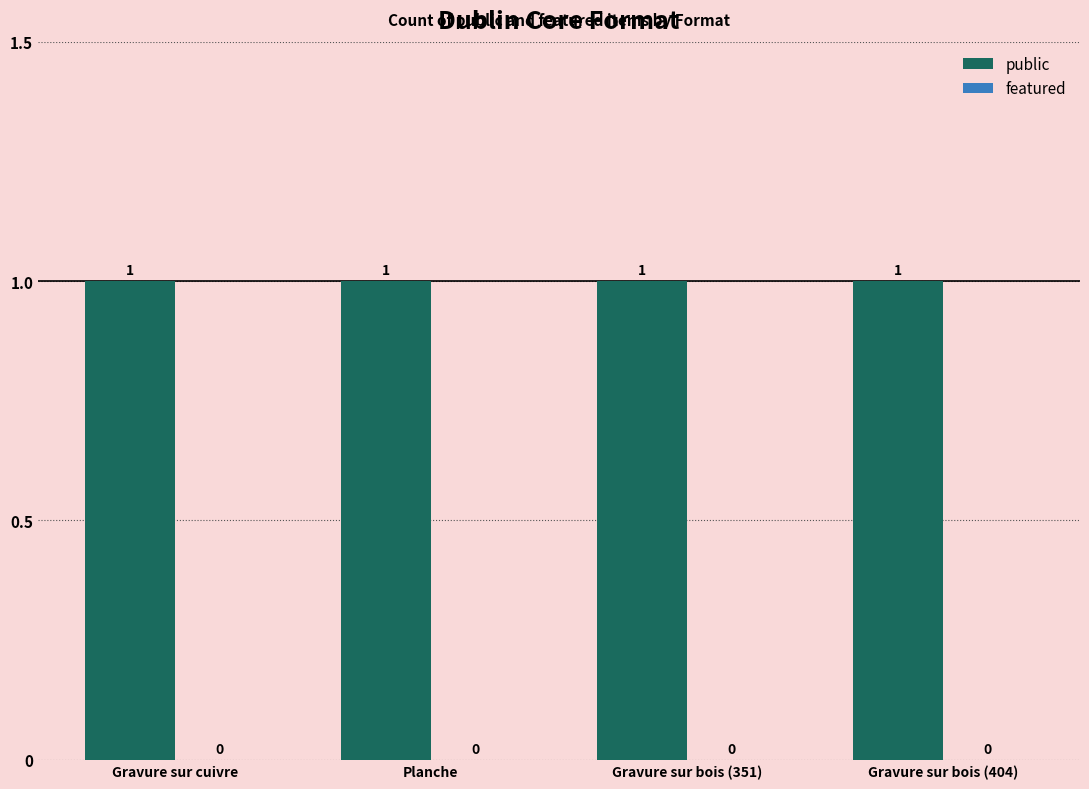

At which label does public reach its minimum?

Gravure sur cuivre